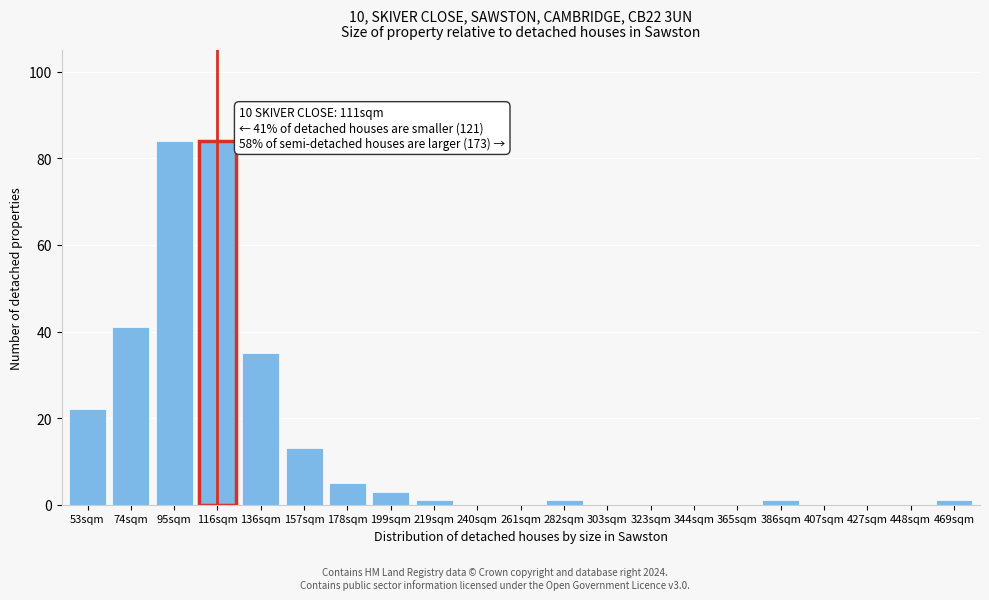

Reading left to right, what are all the values shown in this chart?

53sqm=22	74sqm=41	95sqm=84	116sqm=84	136sqm=35	157sqm=13	178sqm=5	199sqm=3	219sqm=1	240sqm=0	261sqm=0	282sqm=1	303sqm=0	323sqm=0	344sqm=0	365sqm=0	386sqm=1	407sqm=0	427sqm=0	448sqm=0	469sqm=1